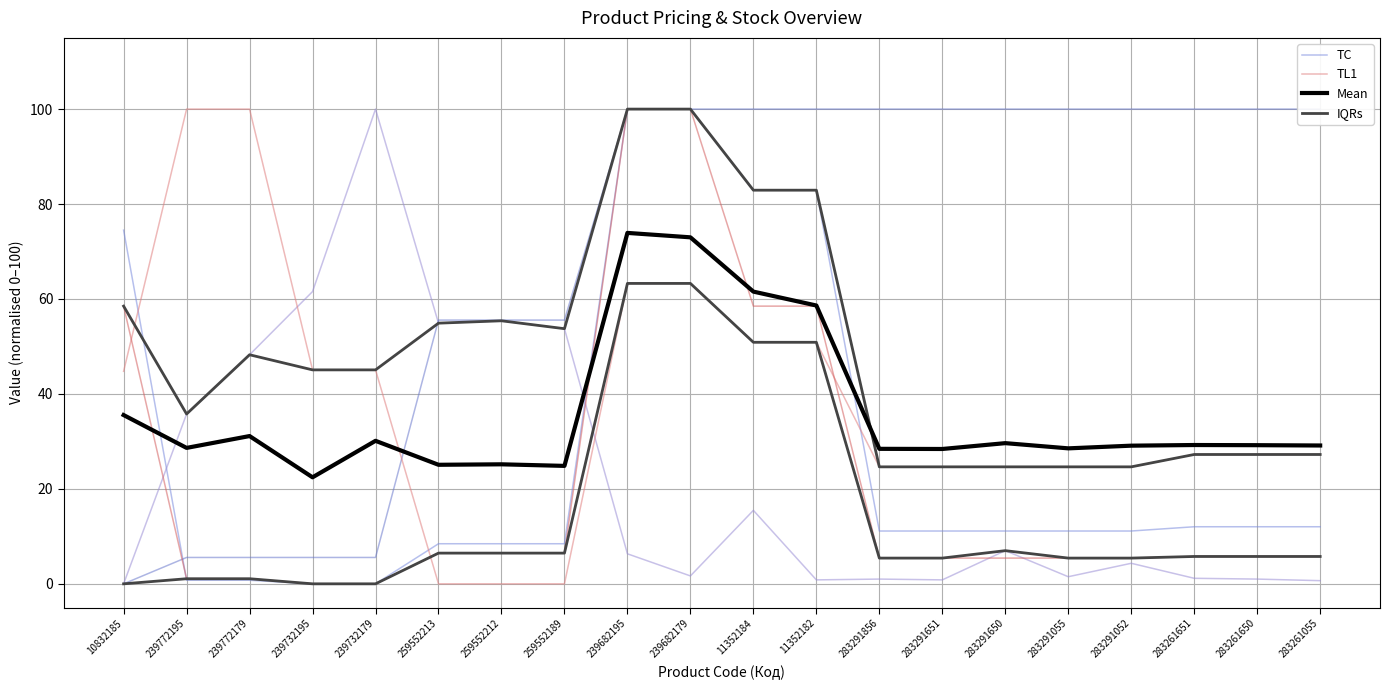

The TL1 series shows 15.0 at 11352184. True or false?

False